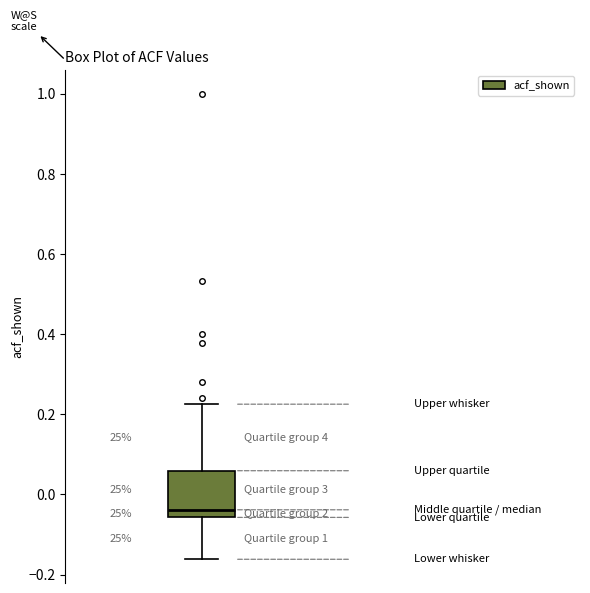

Transcribe this box plot: give where the median line is, the range the box spans, and where the two whiskers end, as read against the y-axis. The values are not printed on the chart, so give them approximately, as read against the axis.

median -0.04, box -0.06 to 0.06, whiskers -0.16 to 0.22